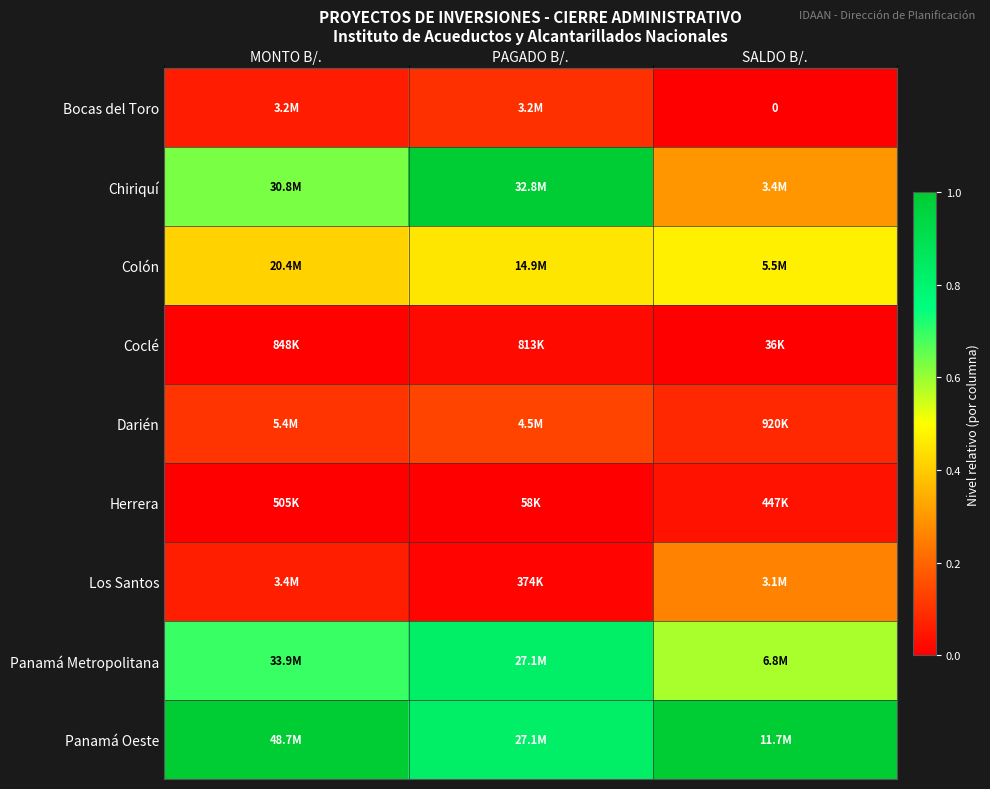

What is the sum of the Panamá Oeste values at SALDO B/. and MONTO B/.?

2.0